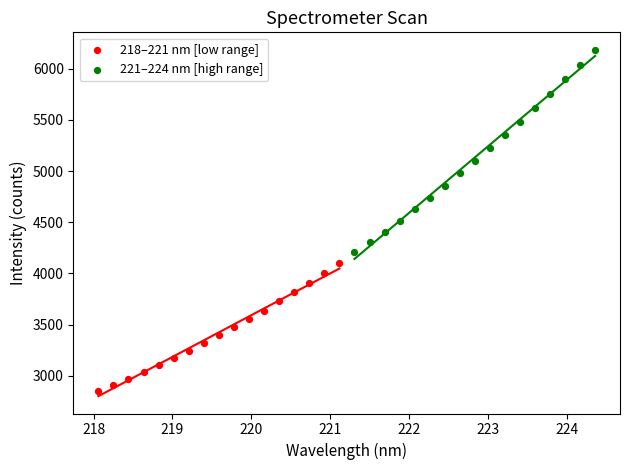

What are all the series names shown in the legend?

218–221 nm [low range], 221–224 nm [high range]